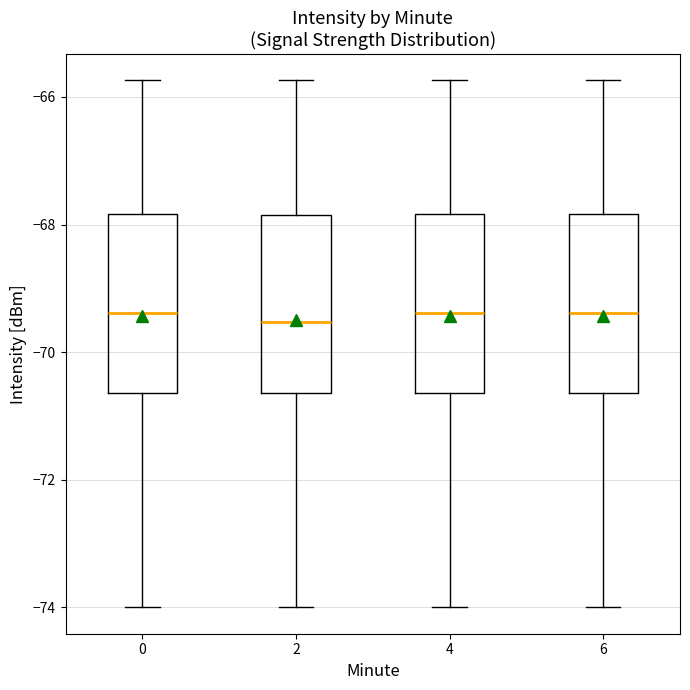

Reading left to right, transcribe this box plot: for each box, give where its median line is, the range the box spans, and where its two whiskers end, as read against the y-axis. The values are not printed on the chart, so give them approximately, as read against the axis.

0: median -69.4, box -70.6 to -67.8, whiskers -74.0 to -65.8
2: median -69.6, box -70.6 to -67.8, whiskers -74.0 to -65.8
4: median -69.4, box -70.6 to -67.8, whiskers -74.0 to -65.8
6: median -69.4, box -70.6 to -67.8, whiskers -74.0 to -65.8